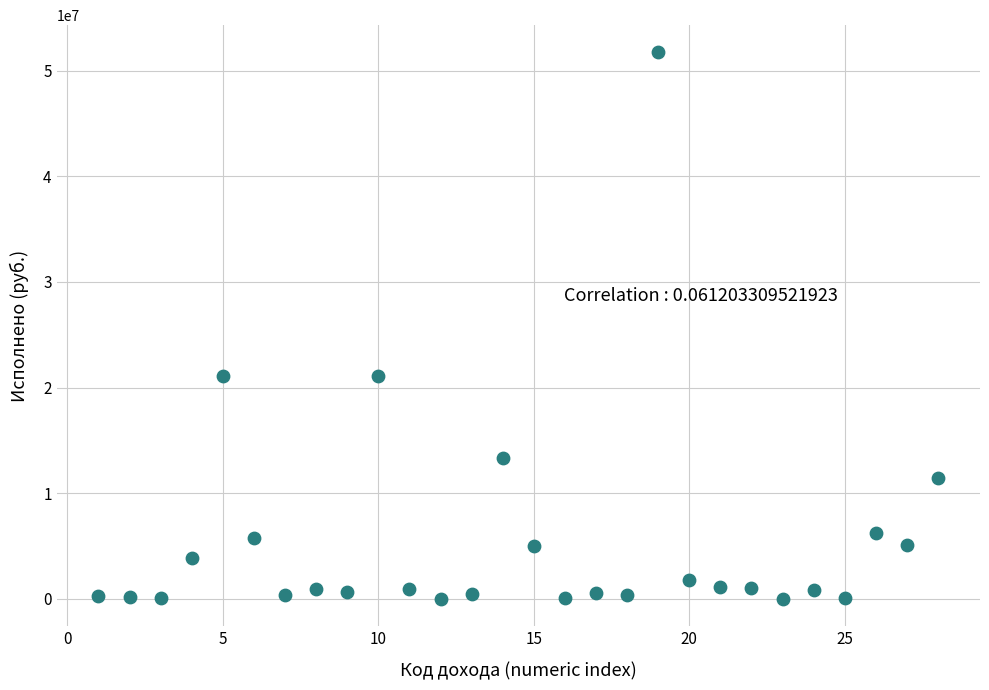

What is the range of X values (max minus min)?

27.0